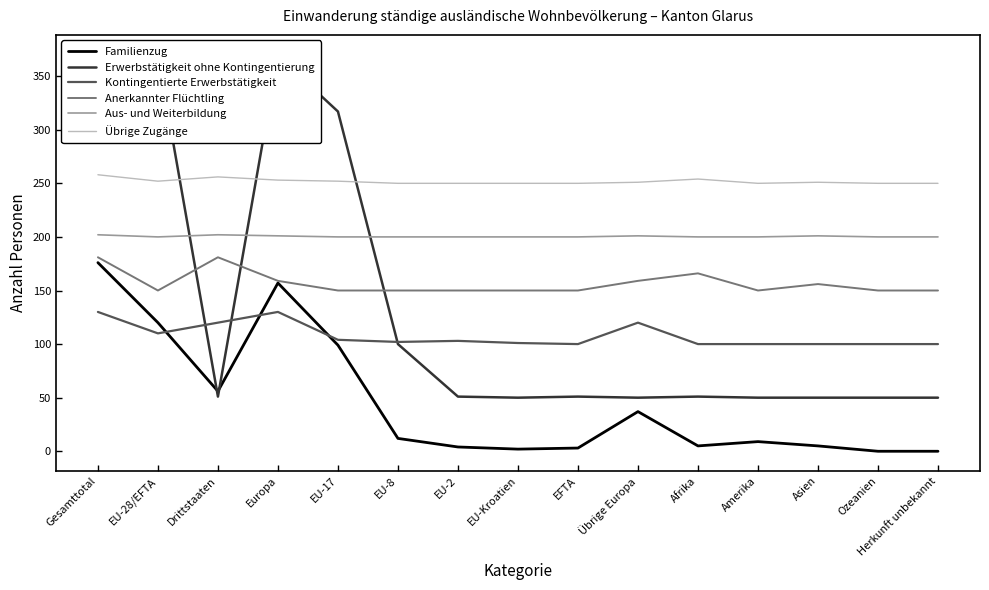

Which series has the largest range (max minus min)?

Erwerbstätigkeit ohne Kontingentierung